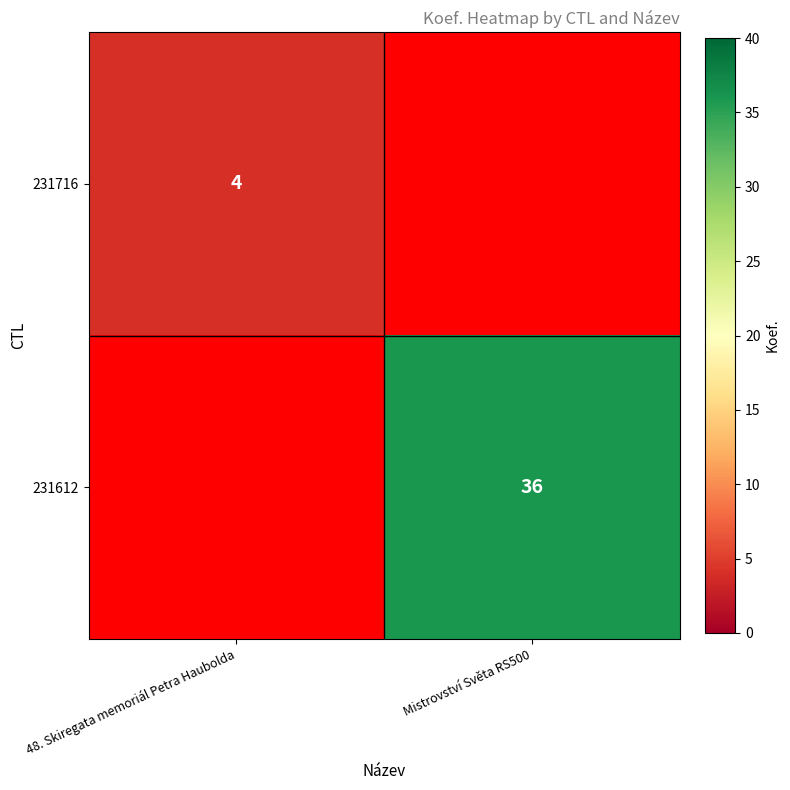

Is it true that 231612 equals 56 at Mistrovství Světa RS500?

False